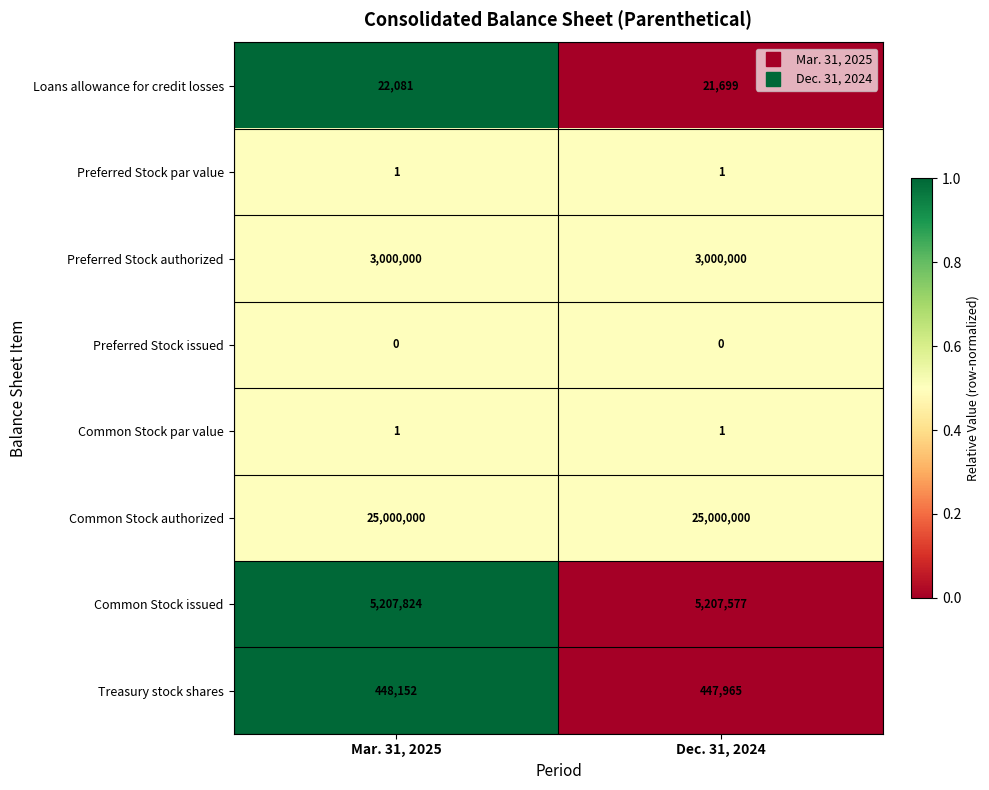

What is the sum of all Preferred Stock authorized values?

6000000